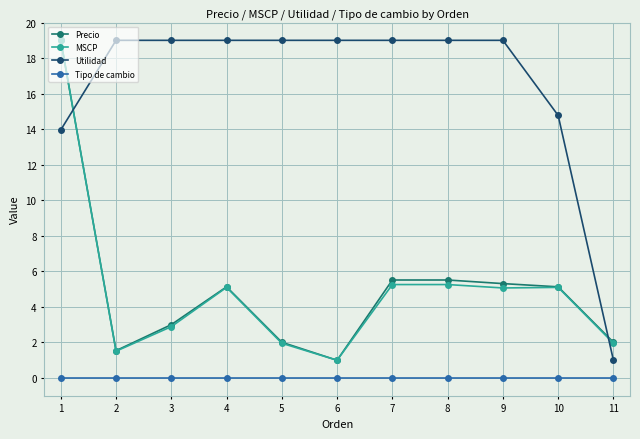

Between 3 and 6, which series saw the biggest shift?

Precio